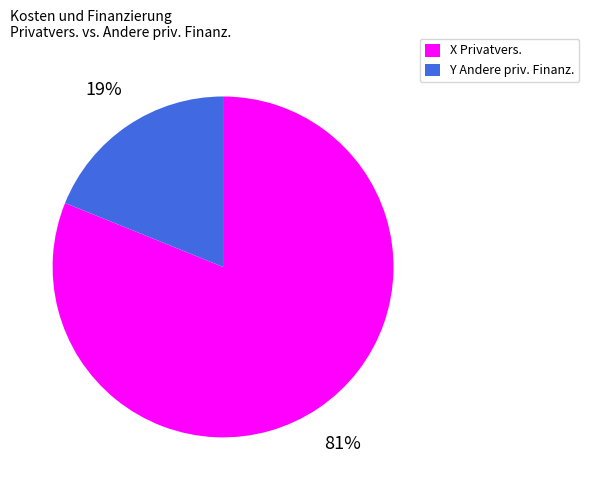

True or false: Y Andere priv. Finanz. accounts for 19% of the total.

True